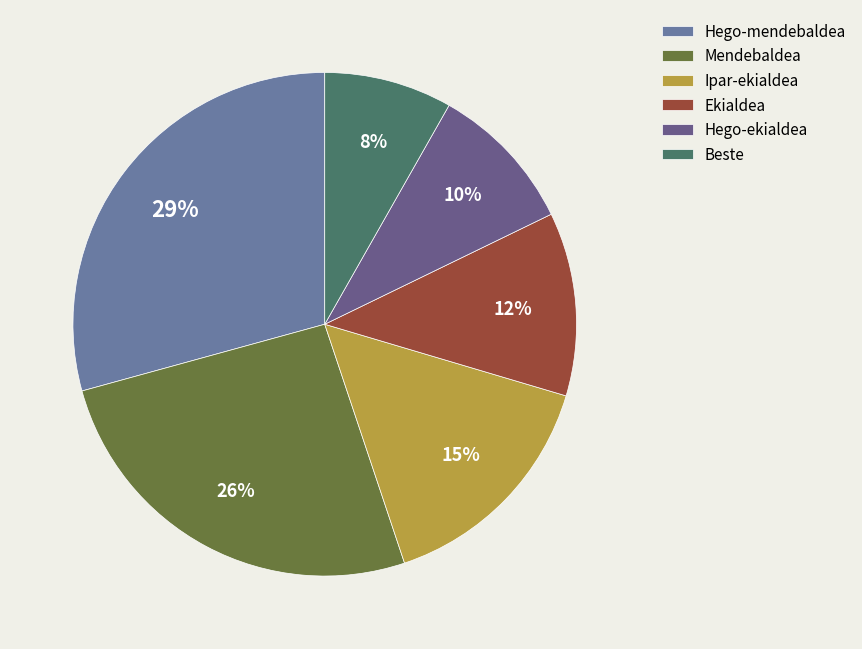

To the nearest percent, what is the difference between the largest and smallest slice percentages?

21%